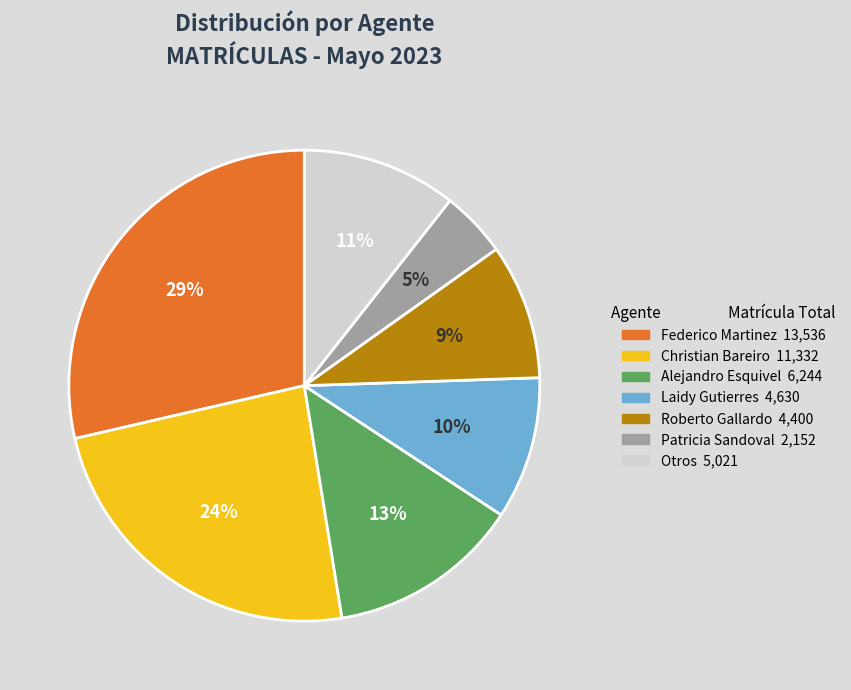

To the nearest percent, what is the difference between the largest and smallest slice percentages?

24%